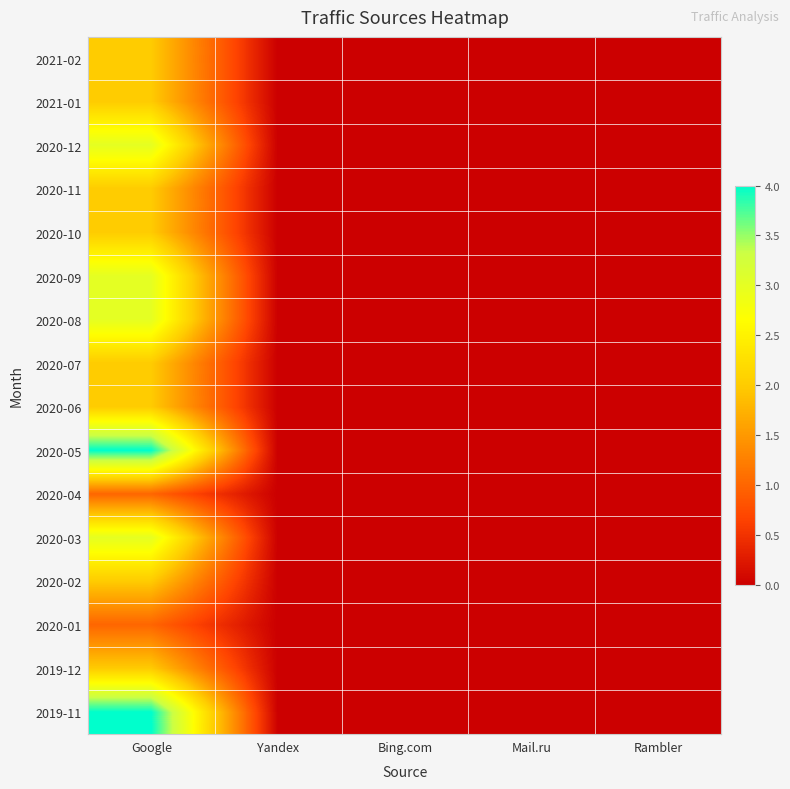

Reading left to right, list all the values displayed in this chart.

2021-02: Google=2	Yandex=0	Bing.com=0	Mail.ru=0	Rambler=0
2021-01: Google=2	Yandex=0	Bing.com=0	Mail.ru=0	Rambler=0
2020-12: Google=3	Yandex=0	Bing.com=0	Mail.ru=0	Rambler=0
2020-11: Google=2	Yandex=0	Bing.com=0	Mail.ru=0	Rambler=0
2020-10: Google=2	Yandex=0	Bing.com=0	Mail.ru=0	Rambler=0
2020-09: Google=3	Yandex=0	Bing.com=0	Mail.ru=0	Rambler=0
2020-08: Google=3	Yandex=0	Bing.com=0	Mail.ru=0	Rambler=0
2020-07: Google=2	Yandex=0	Bing.com=0	Mail.ru=0	Rambler=0
2020-06: Google=2	Yandex=0	Bing.com=0	Mail.ru=0	Rambler=0
2020-05: Google=4	Yandex=0	Bing.com=0	Mail.ru=0	Rambler=0
2020-04: Google=1	Yandex=0	Bing.com=0	Mail.ru=0	Rambler=0
2020-03: Google=3	Yandex=0	Bing.com=0	Mail.ru=0	Rambler=0
2020-02: Google=2	Yandex=0	Bing.com=0	Mail.ru=0	Rambler=0
2020-01: Google=1	Yandex=0	Bing.com=0	Mail.ru=0	Rambler=0
2019-12: Google=2	Yandex=0	Bing.com=0	Mail.ru=0	Rambler=0
2019-11: Google=4	Yandex=0	Bing.com=0	Mail.ru=0	Rambler=0